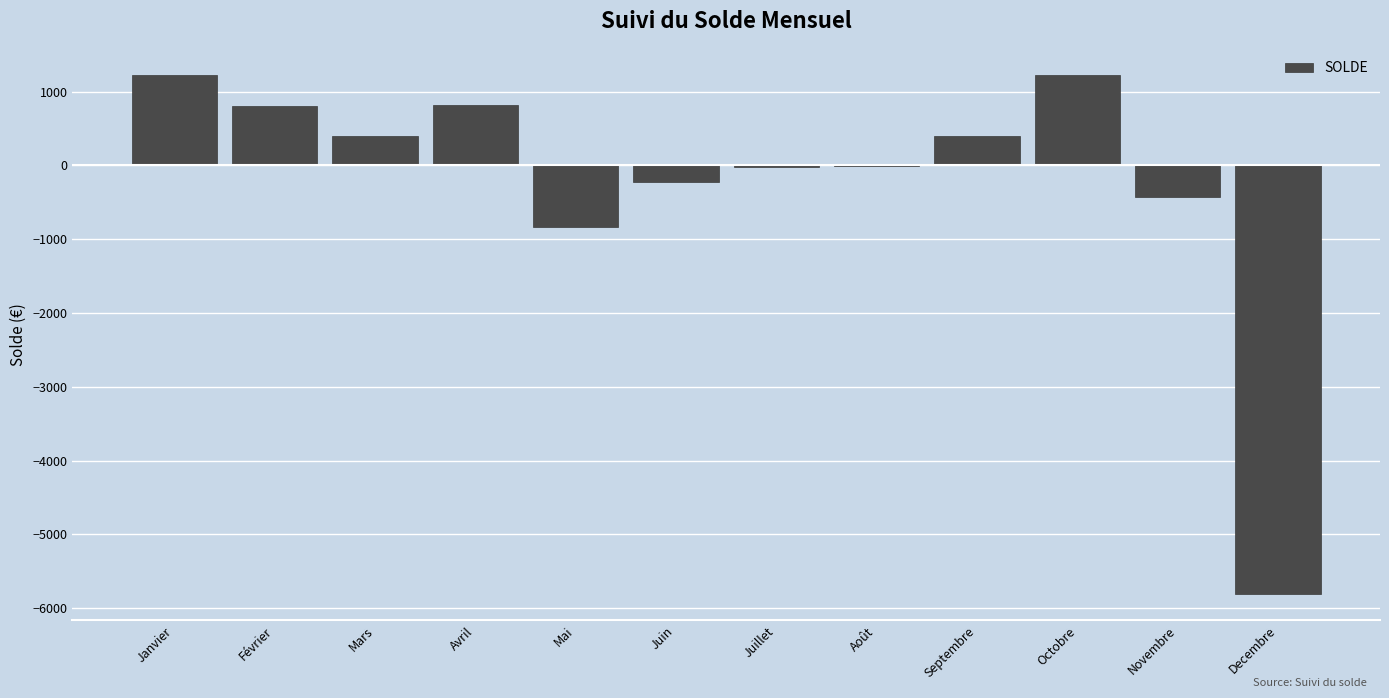

What is the sum of all values?

-2469.5